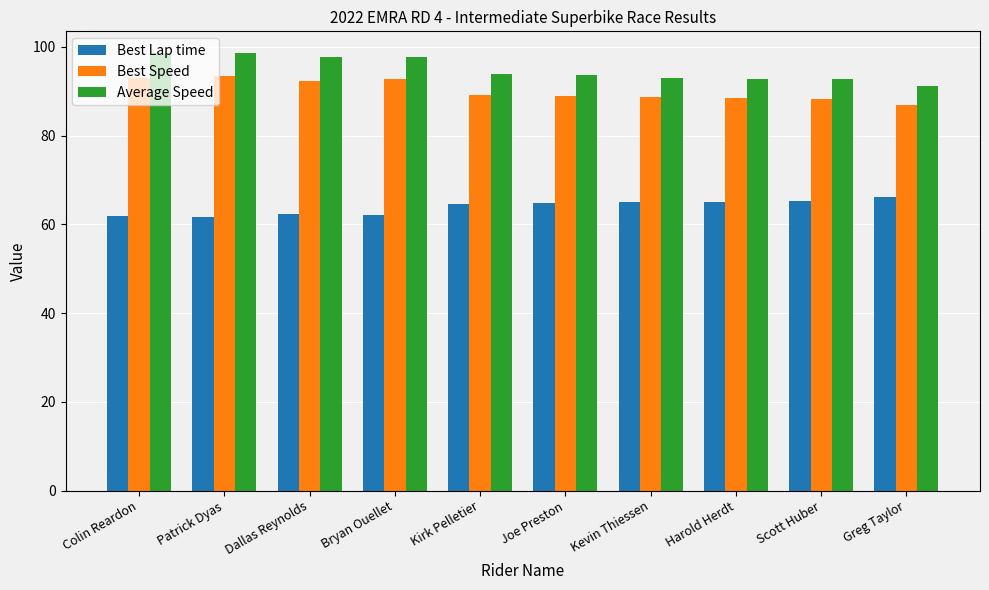

What is the label of the 3rd bar from the left?

Dallas Reynolds